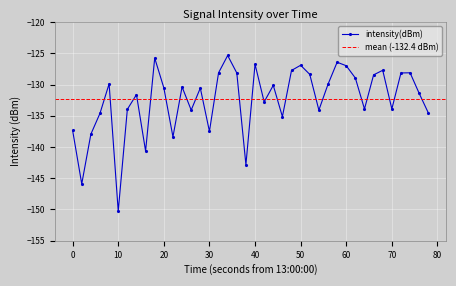

In intensity(dBm), how many points are lower than both neighbors (excluding endpoints)?

12